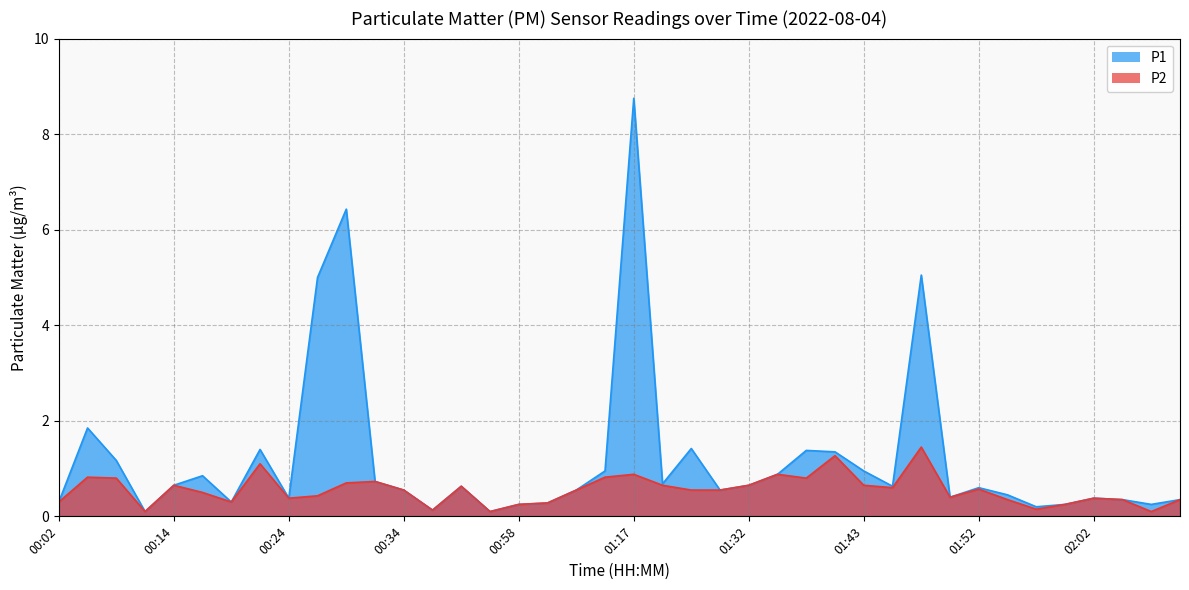

What is the label of the 29th point from the right?

00:32